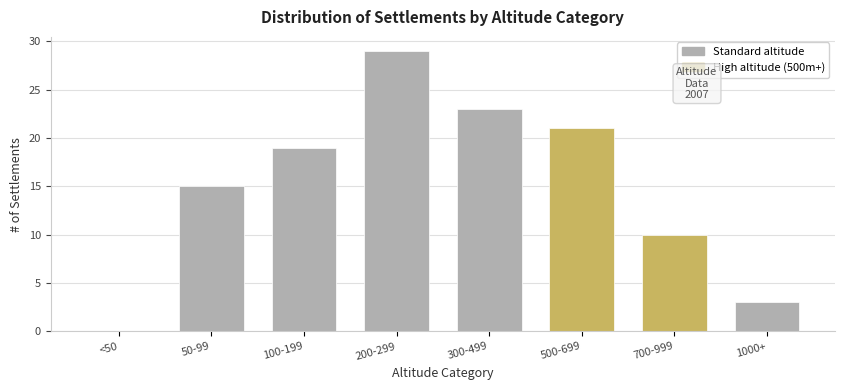

Reading left to right, extract all data points from this chart.

<50=0	50-99=15	100-199=19	200-299=29	300-499=23	500-699=21	700-999=10	1000+=3